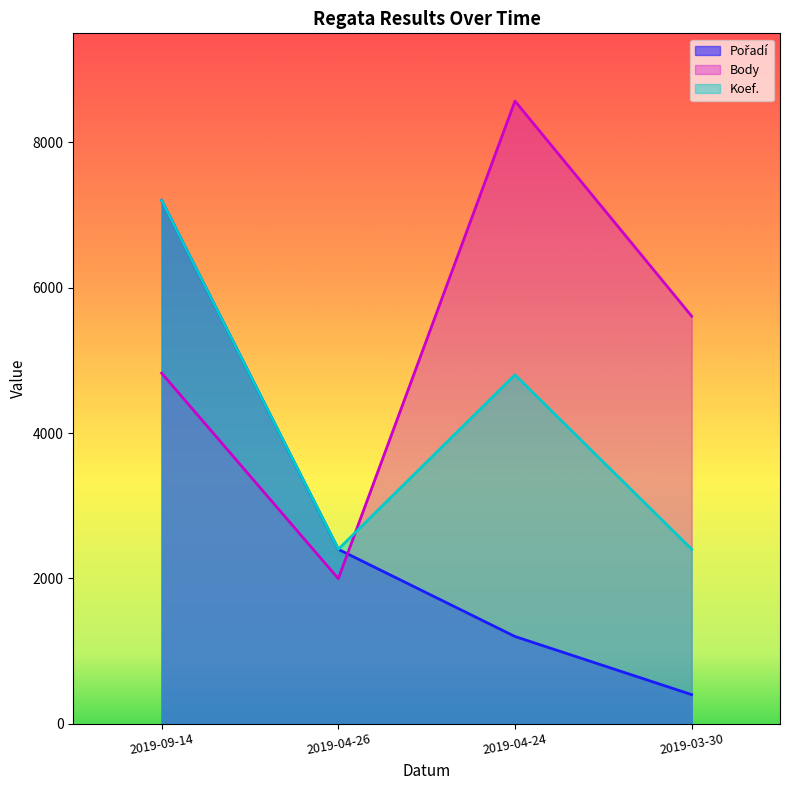

True or false: Koef. and Body intersect in this chart.

True